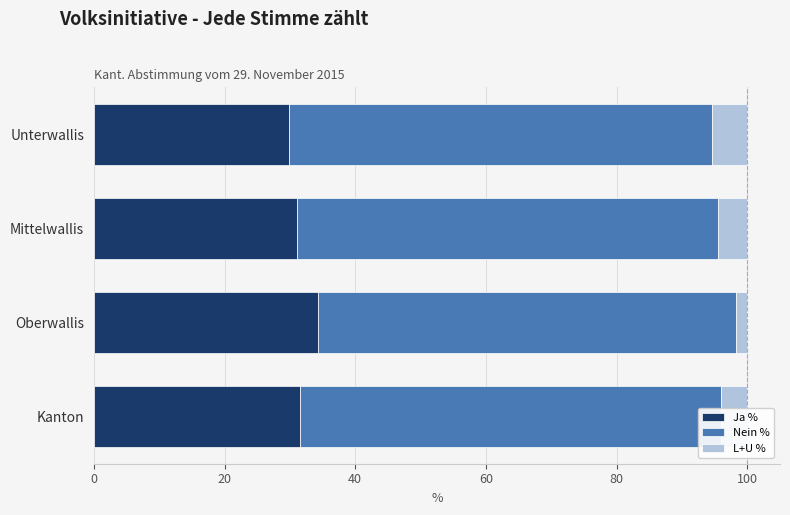

What value does the Ja % series have at Kanton?

31.5